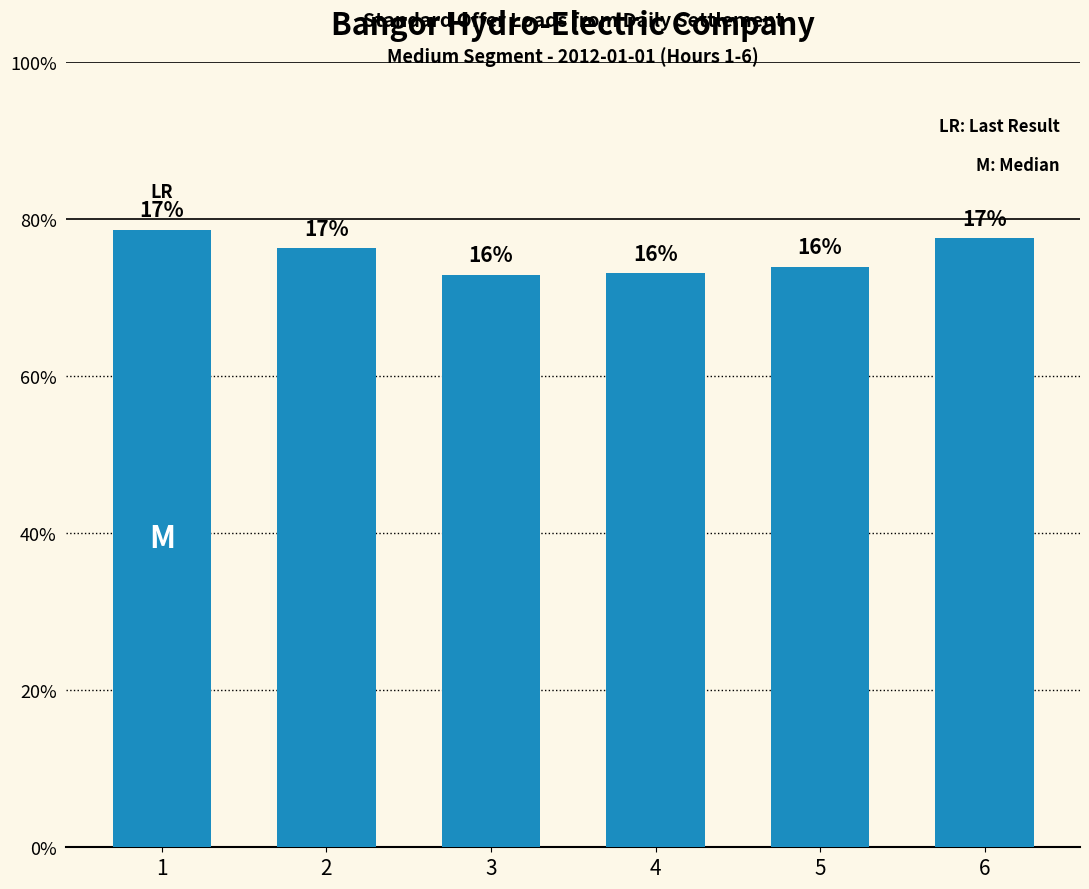

At which label does the data first exceed 19?

1